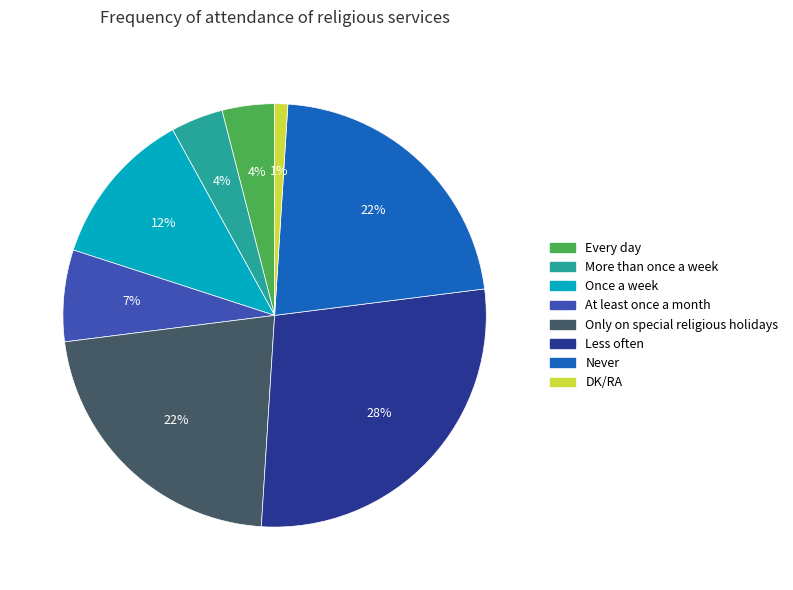

To the nearest percent, what is the difference between the largest and smallest slice percentages?

27%